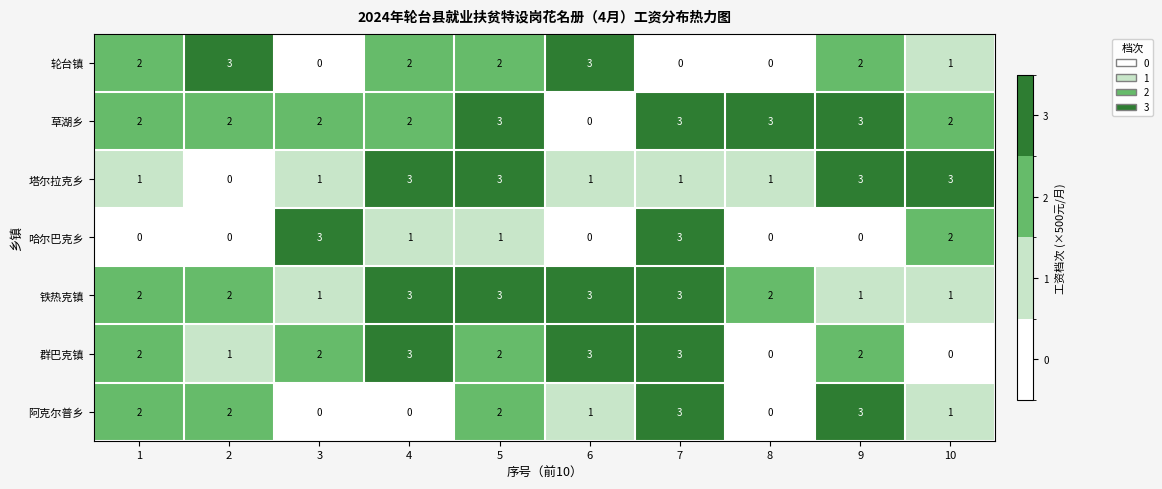

How many series are shown in this chart?

7